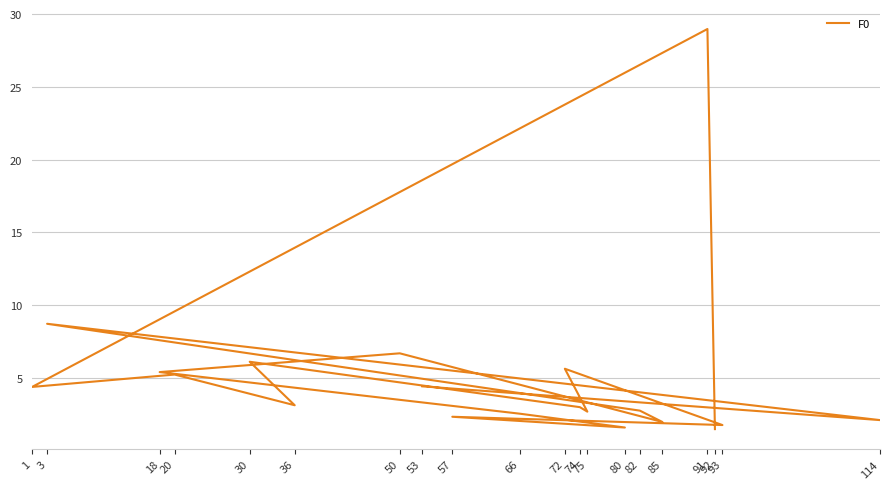

Rank the categories by value from lowest to highest.

92, 80, 93, 85, 114, 57, 66, 75, 82, 74, 36, 1, 53, 20, 18, 72, 30, 50, 3, 91